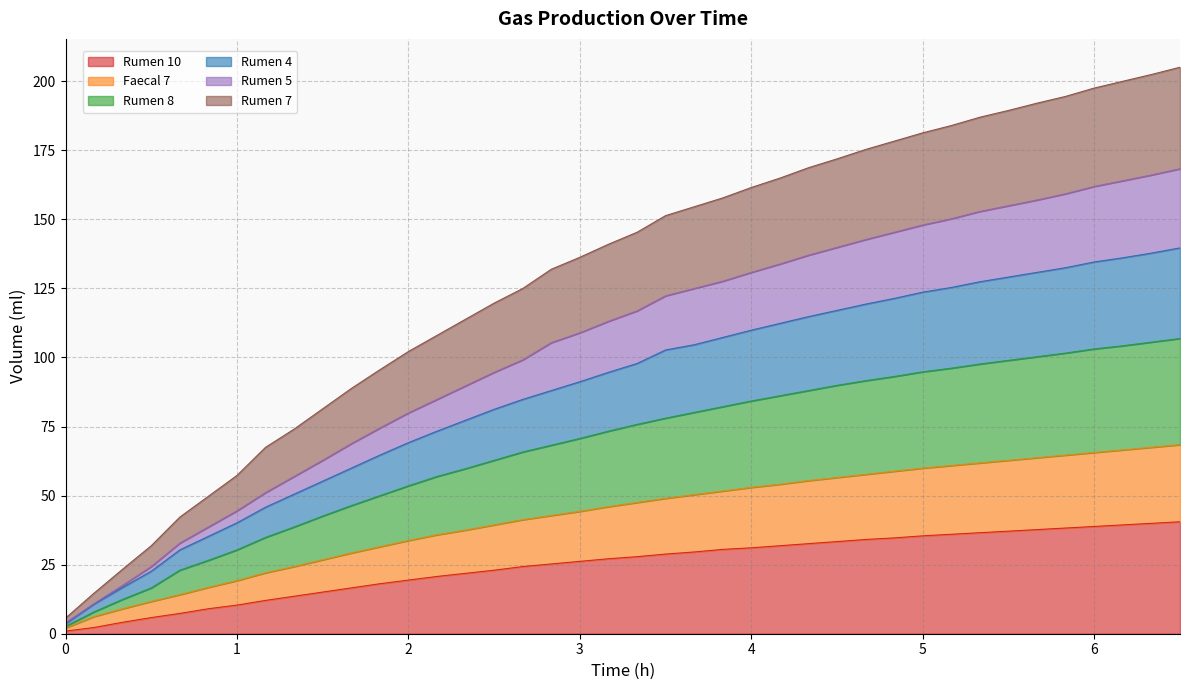

How many values in the Rumen 8 series exceed 75?

20